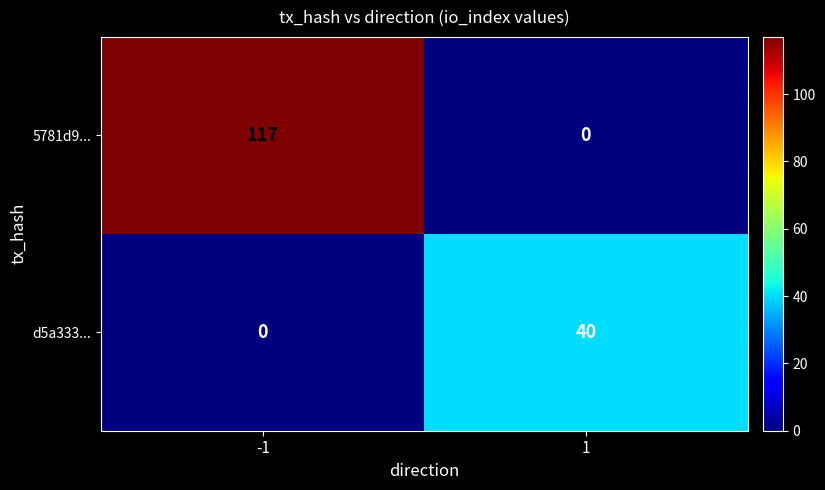

Count the number of categories in the chart.

2